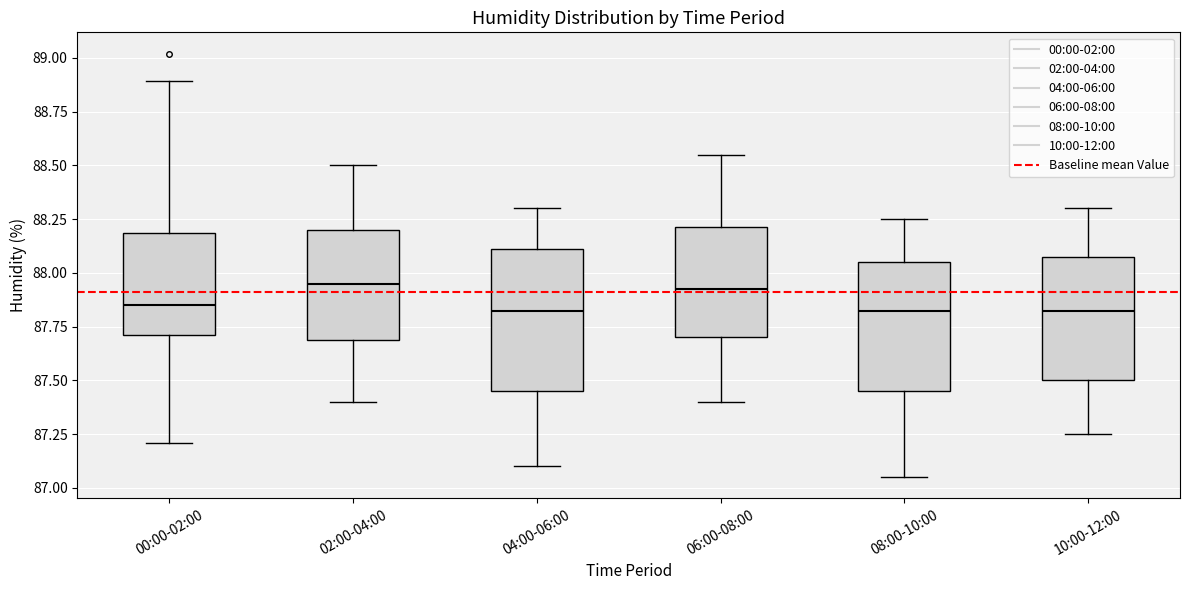

Reading left to right, transcribe this box plot: for each box, give where its median line is, the range the box spans, and where its two whiskers end, as read against the y-axis. The values are not printed on the chart, so give them approximately, as read against the axis.

00:00-02:00: median 87.85, box 87.70 to 88.20, whiskers 87.20 to 88.90
02:00-04:00: median 87.95, box 87.70 to 88.20, whiskers 87.40 to 88.50
04:00-06:00: median 87.85, box 87.45 to 88.10, whiskers 87.10 to 88.30
06:00-08:00: median 87.95, box 87.70 to 88.20, whiskers 87.40 to 88.55
08:00-10:00: median 87.85, box 87.45 to 88.05, whiskers 87.05 to 88.25
10:00-12:00: median 87.85, box 87.50 to 88.10, whiskers 87.25 to 88.30